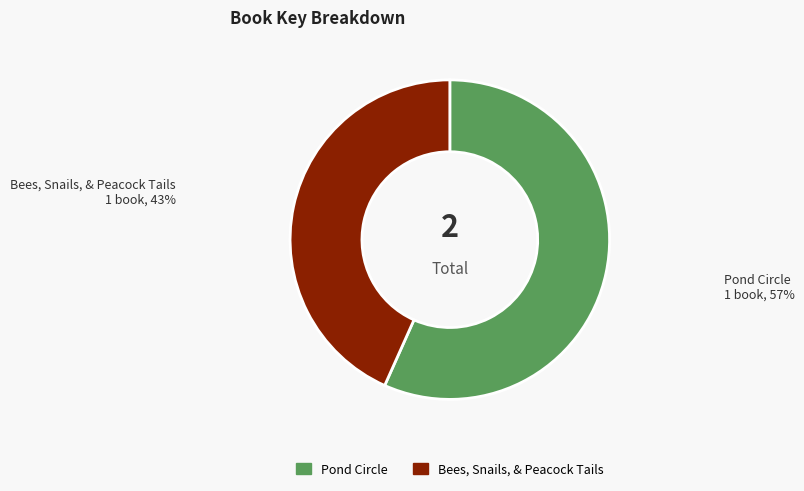

Is there any slice that represents more than half of the pie?

Yes